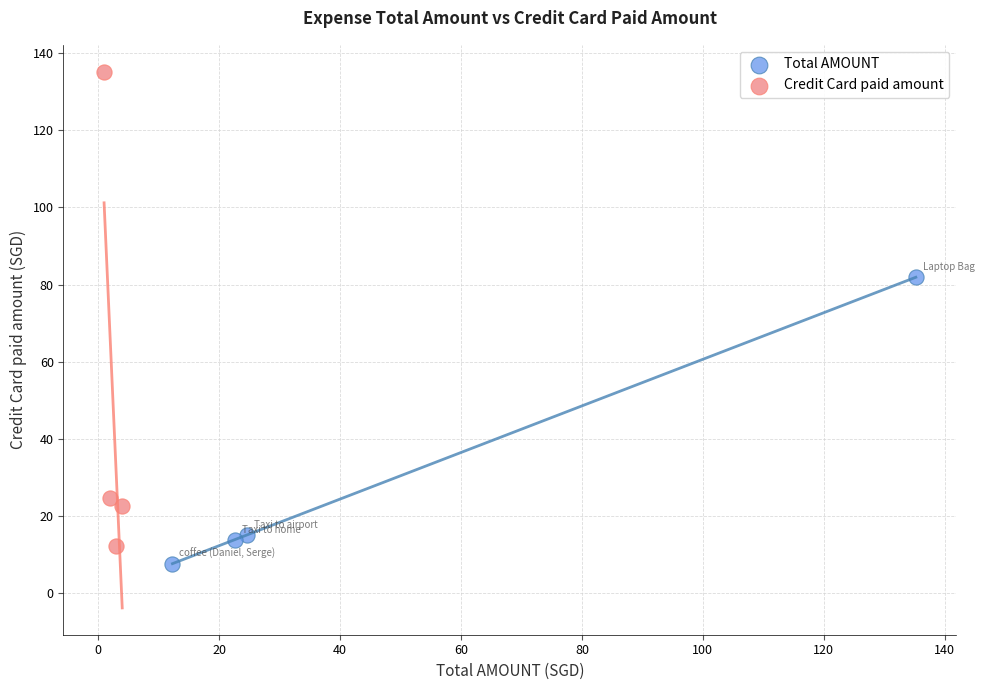

Which series reaches the maximum Y coordinate?

Credit Card paid amount